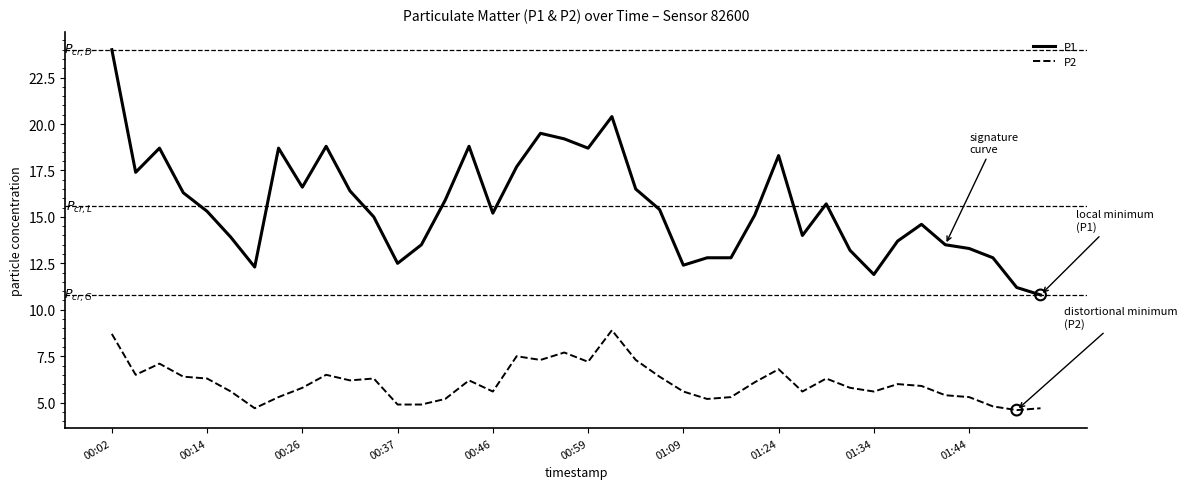

Which series has the largest total across all categories?

P1